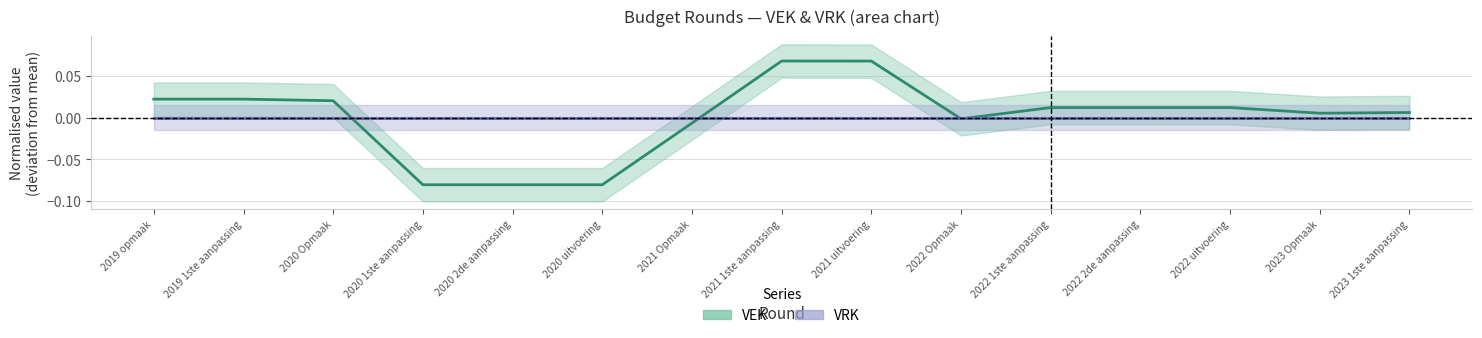

What is the greatest value displayed?

0.1